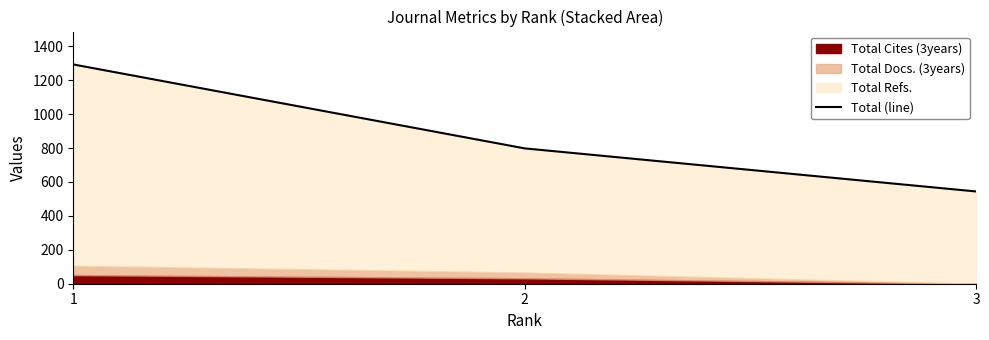

What is the average value?

878